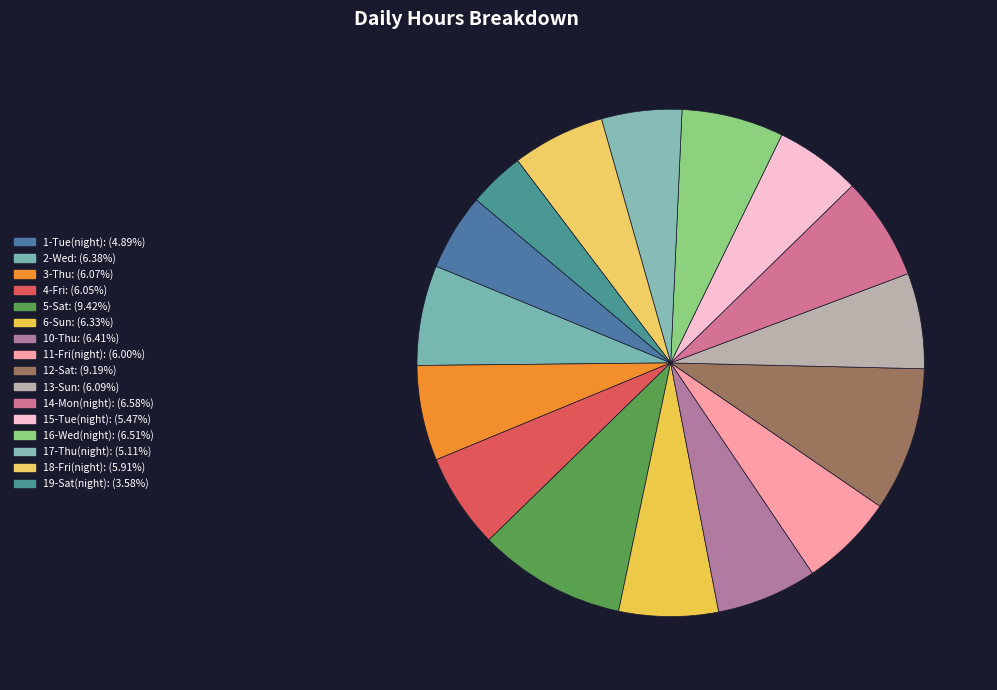

Count the number of slices in the pie.

16